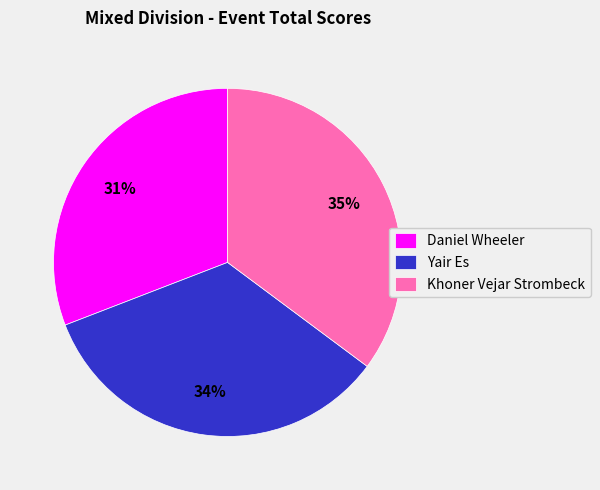

True or false: Khoner Vejar Strombeck accounts for 35% of the total.

True